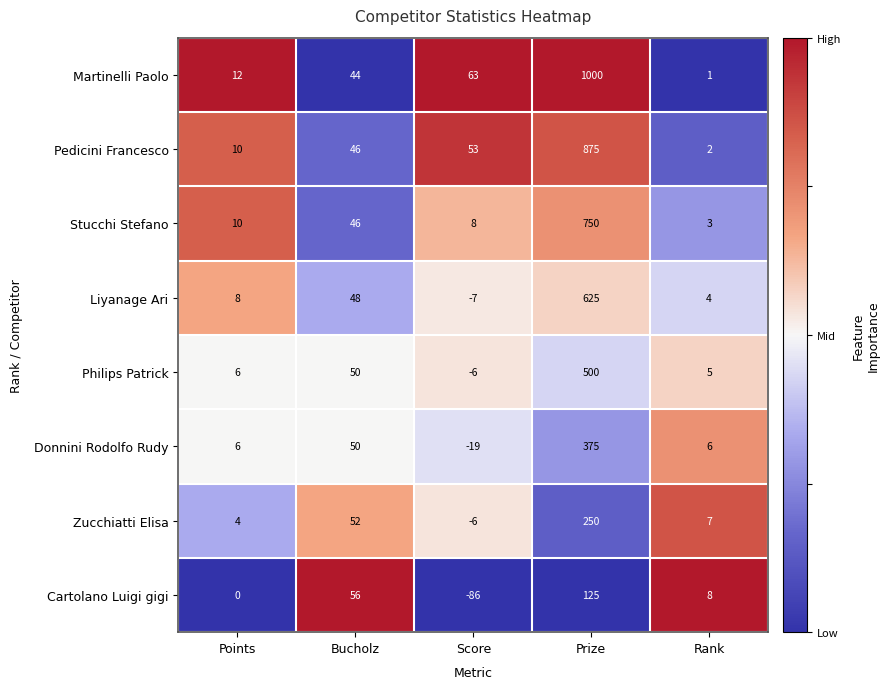

Read the Pedicini Francesco value at Bucholz, to the nearest 10.

50